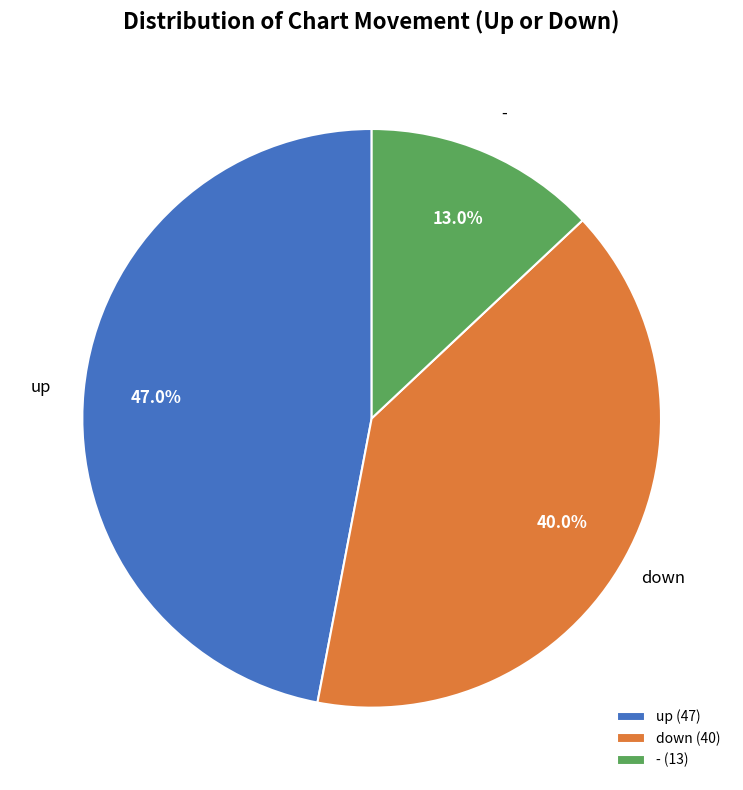

Combined, do up and down account for over 50%?

Yes